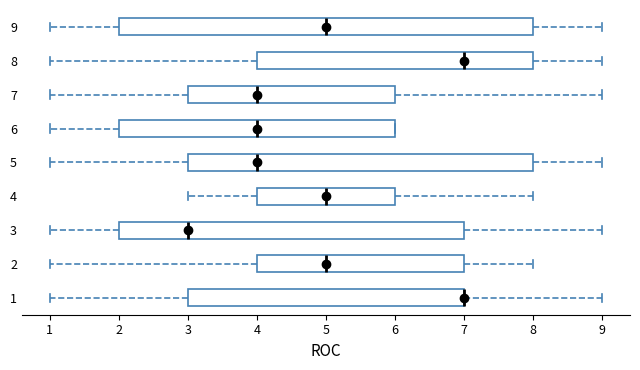

Reading bottom to top, read every box against the x-axis: the position of its median line, the range the box covers, and the ends of its whiskers. The values are not printed on the chart, so give them approximately, as read against the axis.

1: median 7 (drawn on the box's right edge), box 3 to 7, whiskers 1 to 9
2: median 5, box 4 to 7, whiskers 1 to 8
3: median 3, box 2 to 7, whiskers 1 to 9
4: median 5, box 4 to 6, whiskers 3 to 8
5: median 4, box 3 to 8, whiskers 1 to 9
6: median 4, box 2 to 6, whiskers 1 to 6
7: median 4, box 3 to 6, whiskers 1 to 9
8: median 7, box 4 to 8, whiskers 1 to 9
9: median 5, box 2 to 8, whiskers 1 to 9